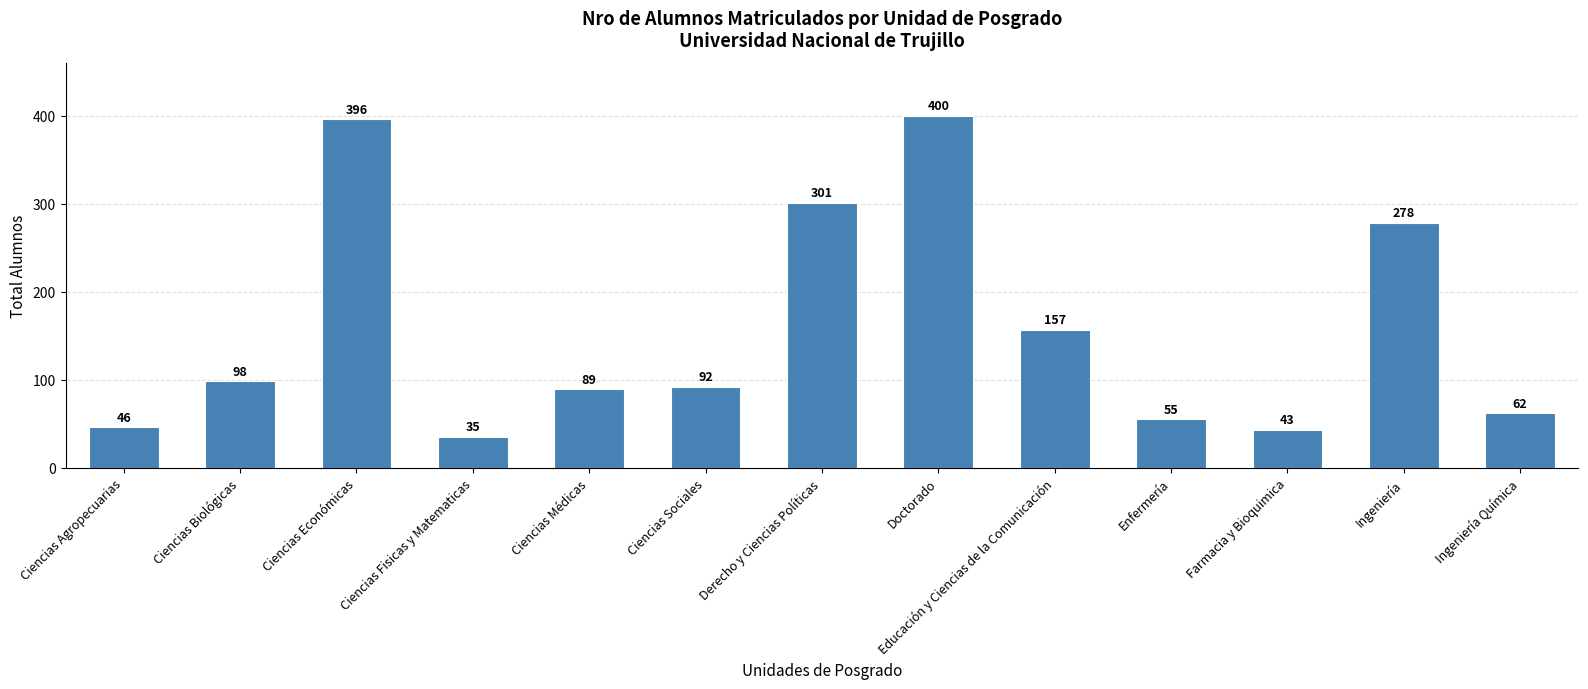

True or false: the data shows 99 at Enfermería.

False